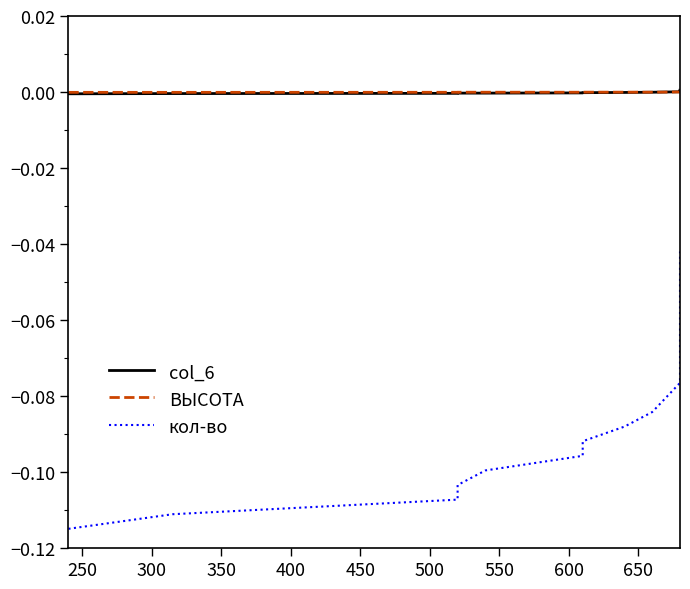

True or false: кол-во has more than 2 points higher than both neighbors.

False